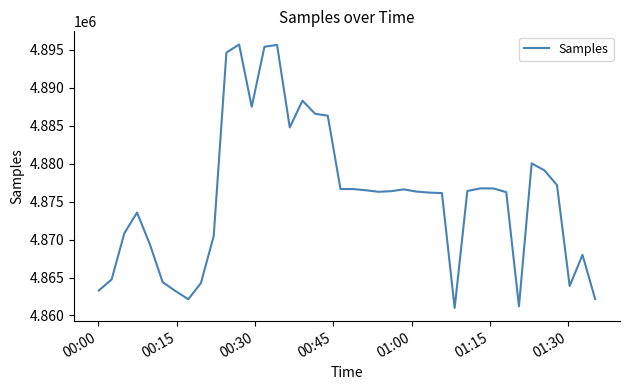

What is the maximum value shown in the chart?

4895723